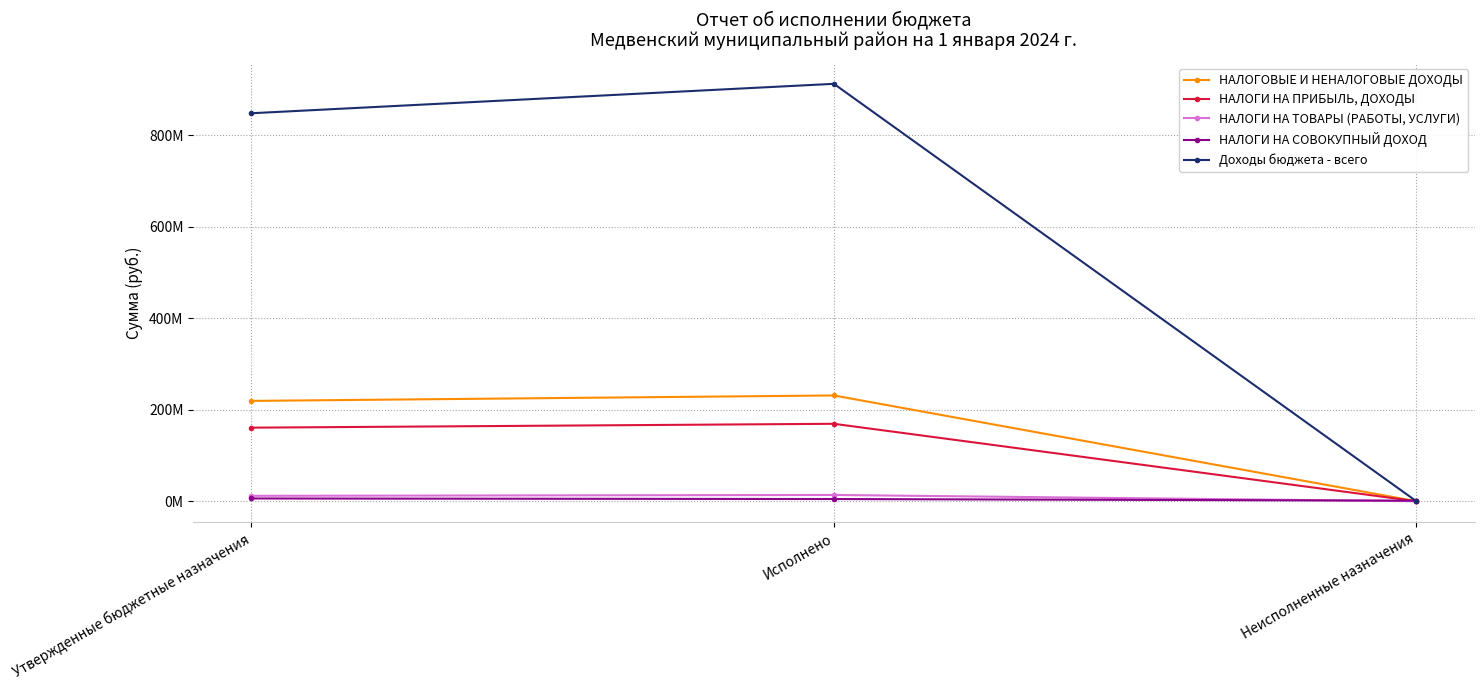

Is this an area chart (filled region under the line)?

No